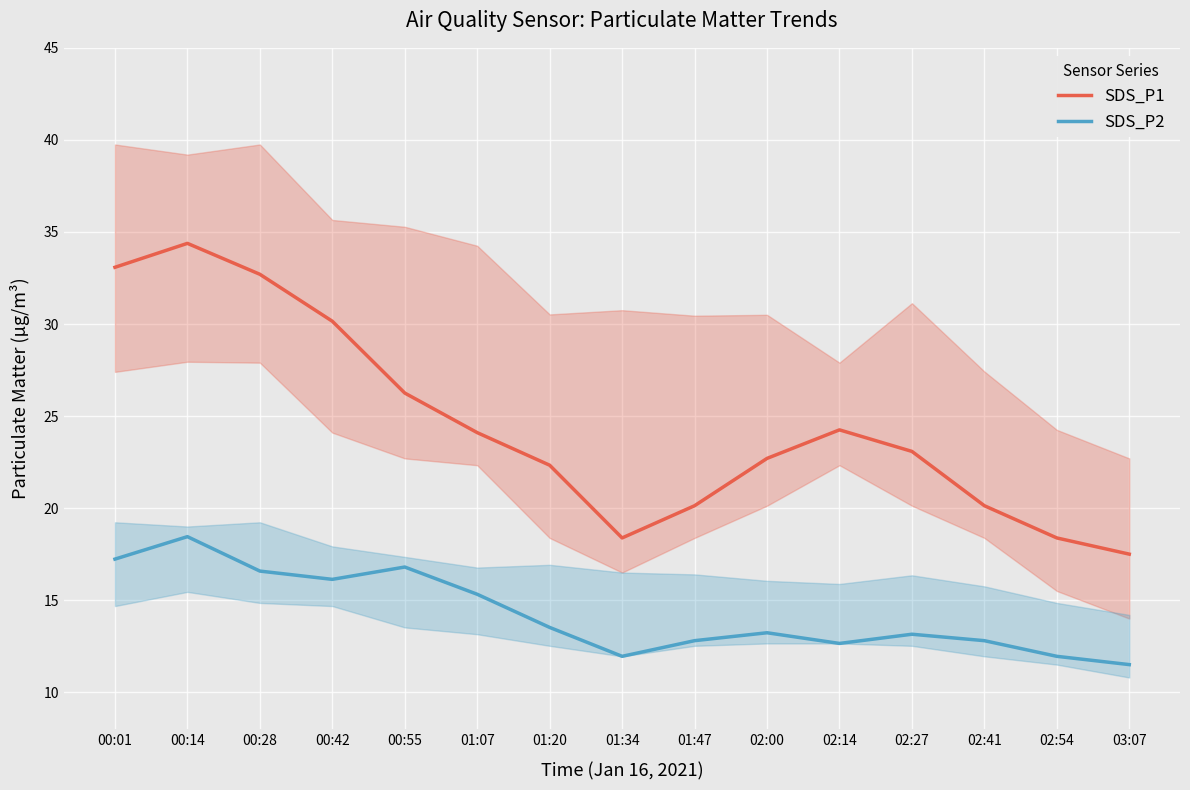

The value of SDS_P1 at 03:07 is 17.5. True or false?

True